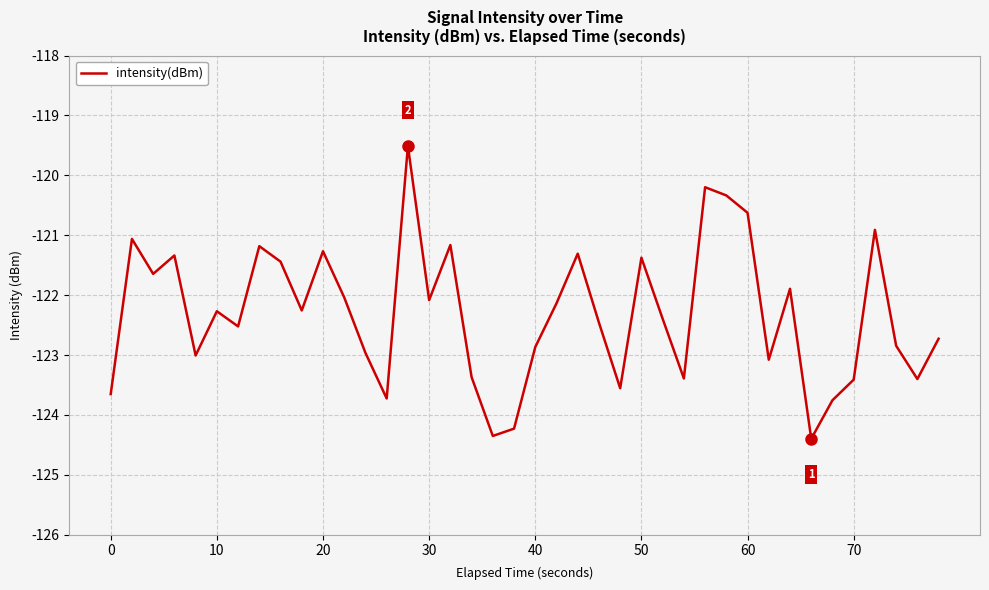

What is the smallest value displayed?

-124.4